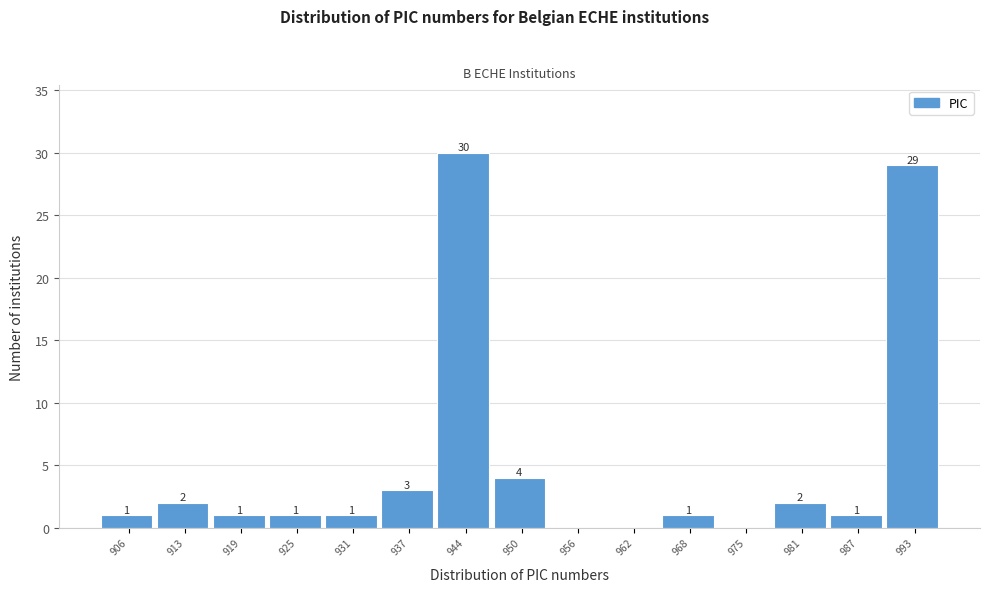

Reading right to left, transcribe all the data shown in this chart.

993=29	987=1	981=2	975=0	968=1	962=0	956=0	950=4	944=30	937=3	931=1	925=1	919=1	913=2	906=1